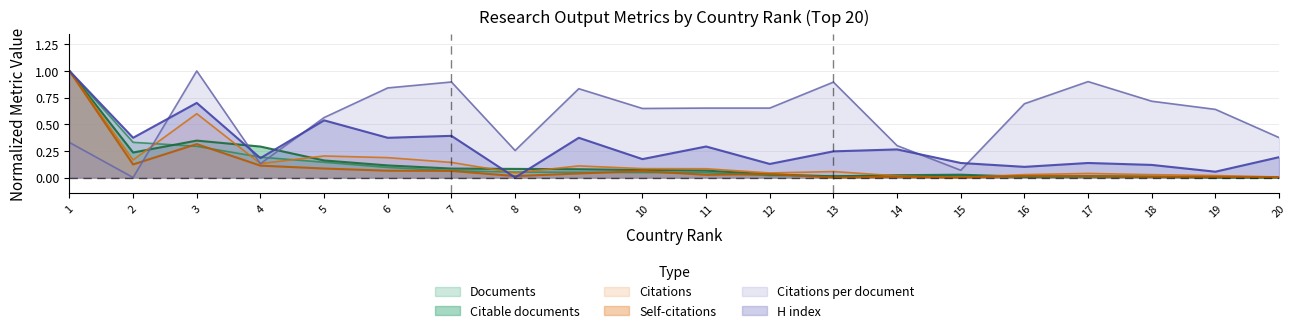

At which category is the sum across all series the highest?

1